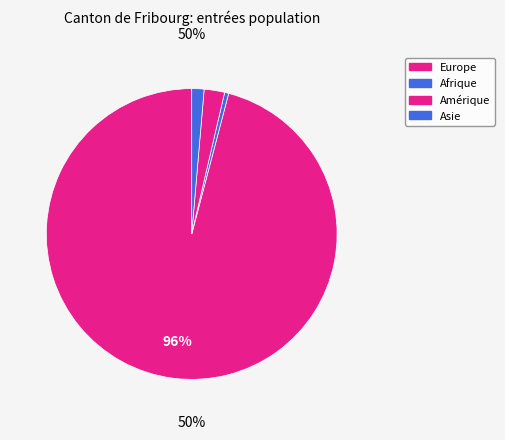

Count the number of slices in the pie.

4